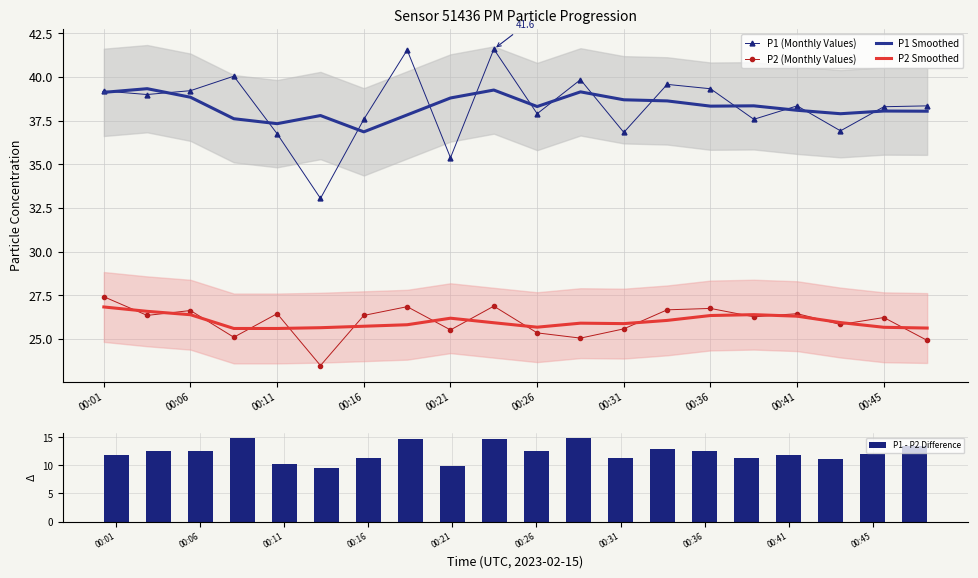

What is the highest value of the P2 (Monthly Values) series?

27.4